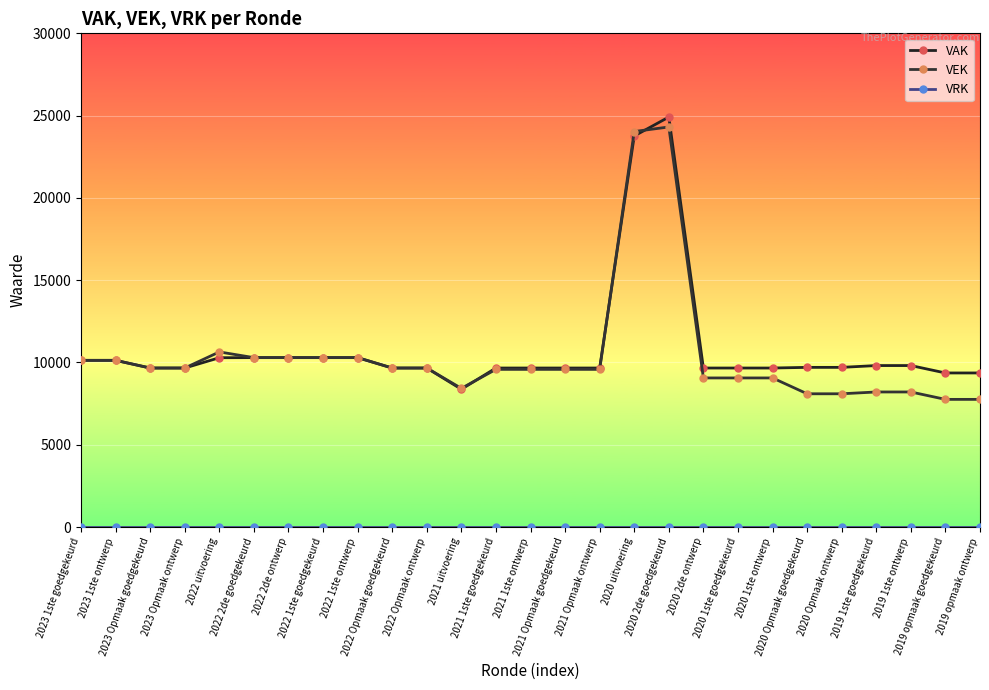

What is the average value of the VEK series?

10413